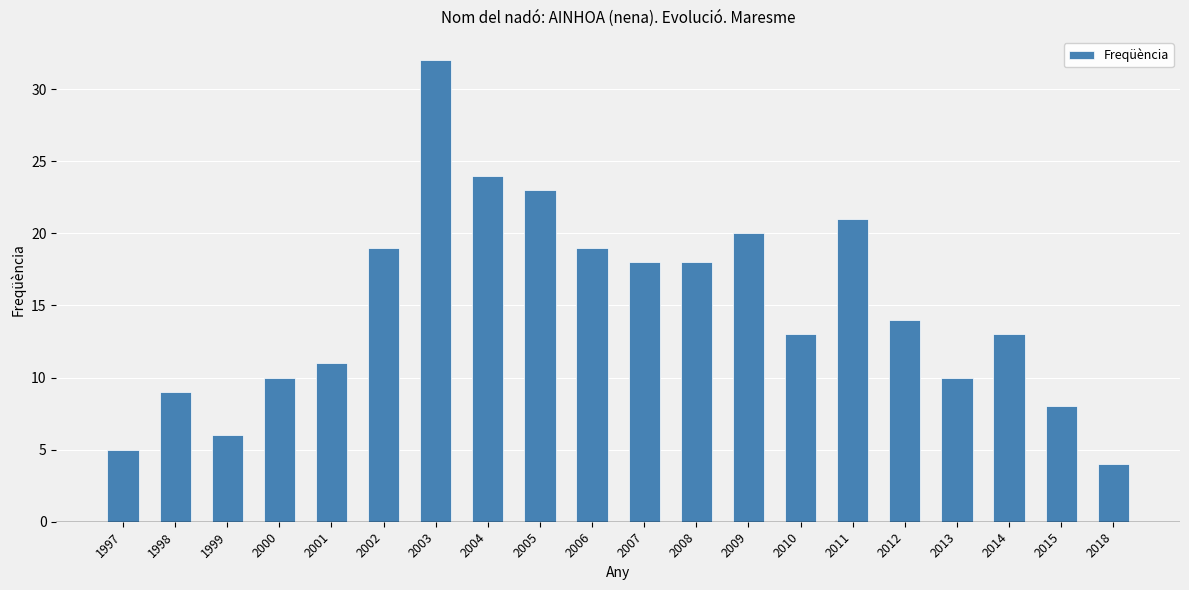

The value at 2005 is 23. True or false?

True